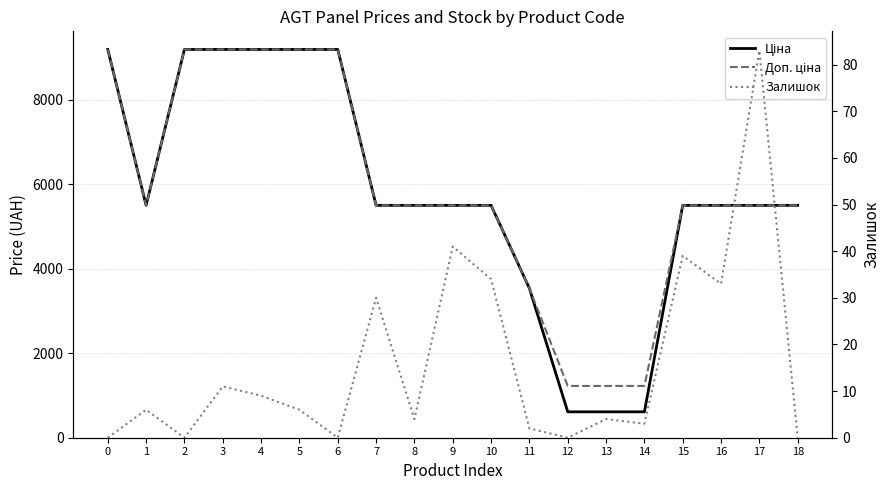

True or false: Ціна and Залишок cross at least once.

False